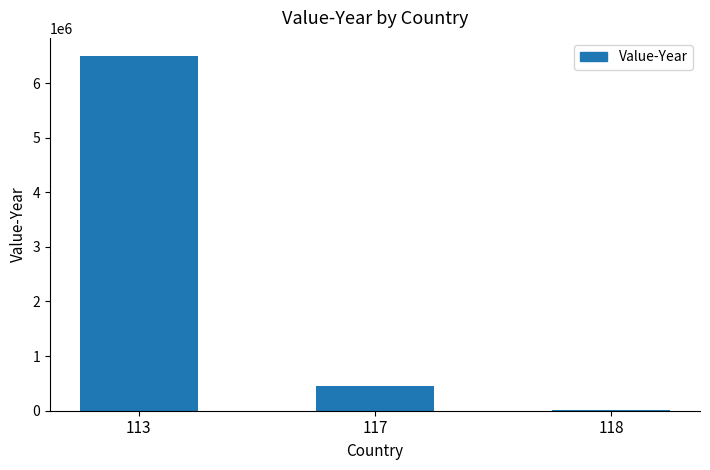

What is the maximum value shown in the chart?

6500901